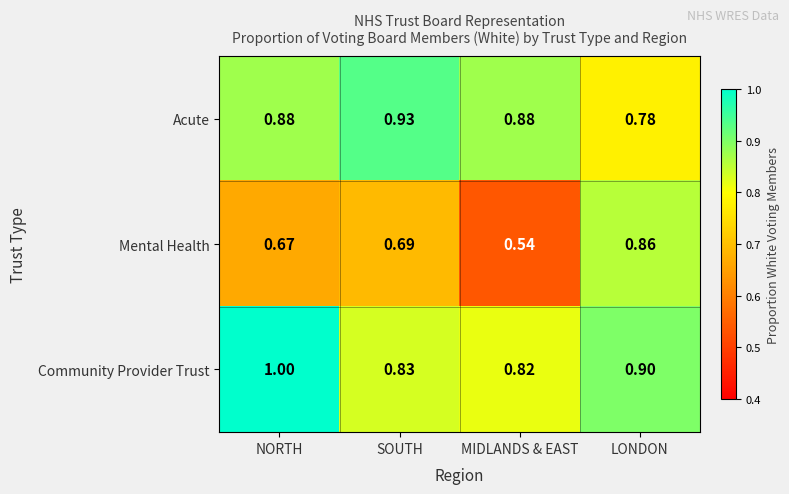

Which category has the lowest value across all series?

MIDLANDS & EAST